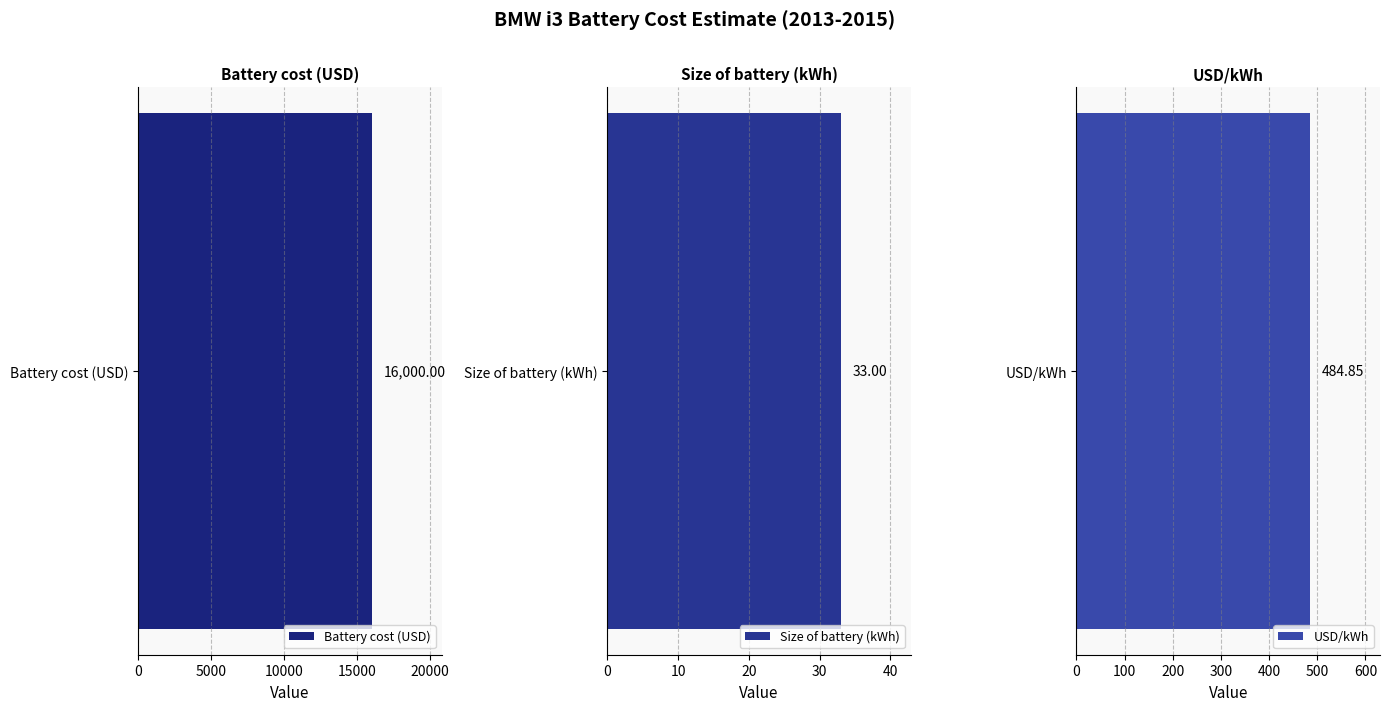

At which category does the chart reach its peak across all series?

Battery cost (USD)